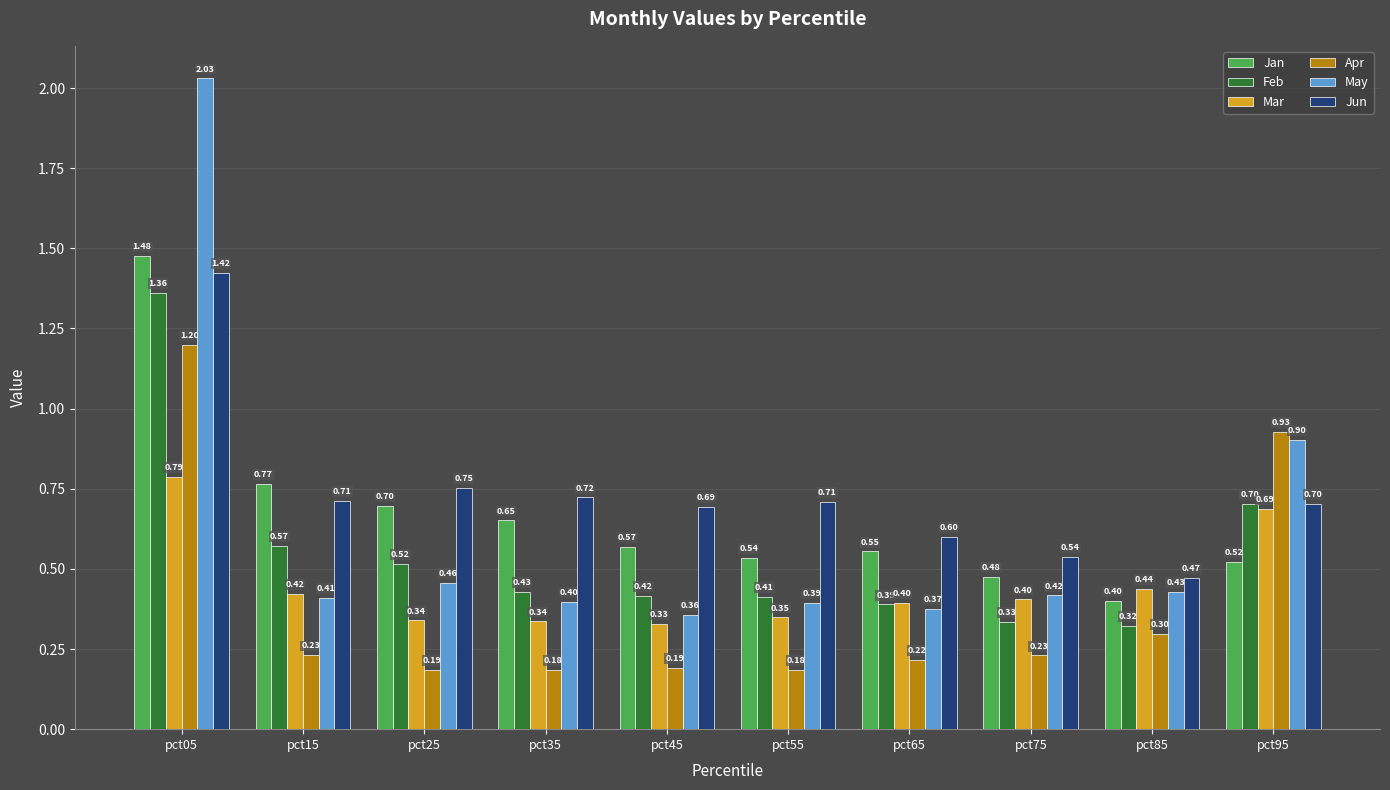

What are all the series names shown in the legend?

Jan, Feb, Mar, Apr, May, Jun